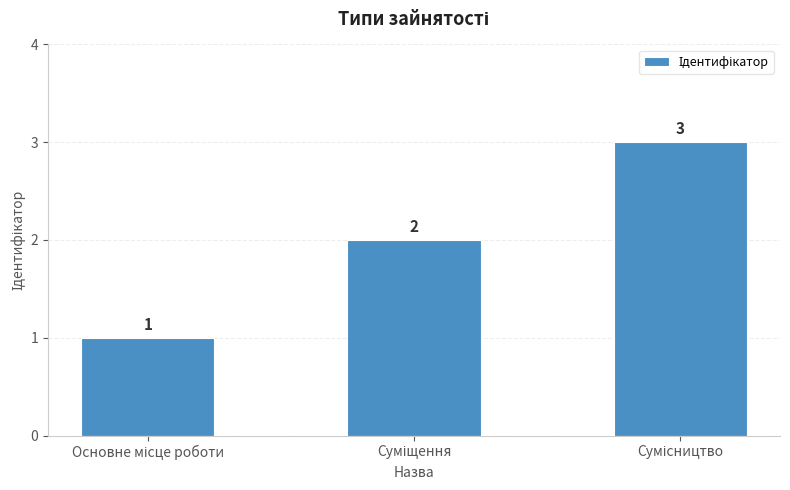

How many values are between 1 and 3?

3